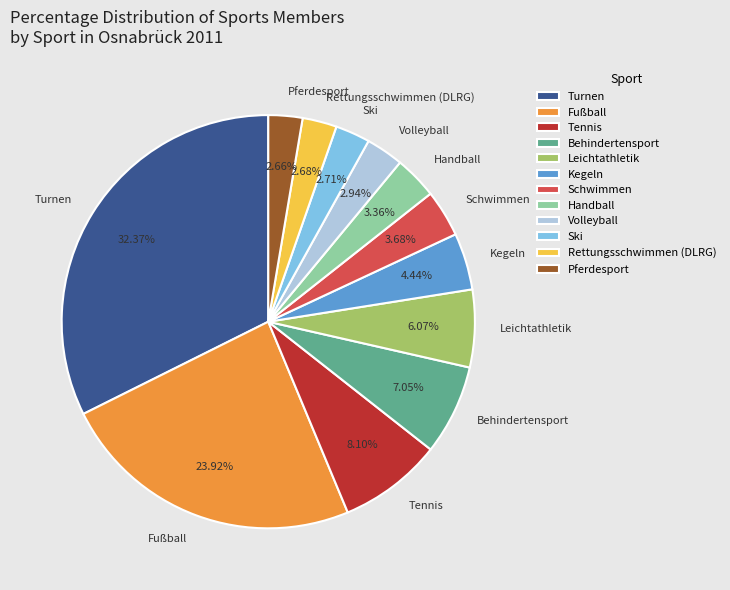

Which has a higher value, Ski or Turnen?

Turnen